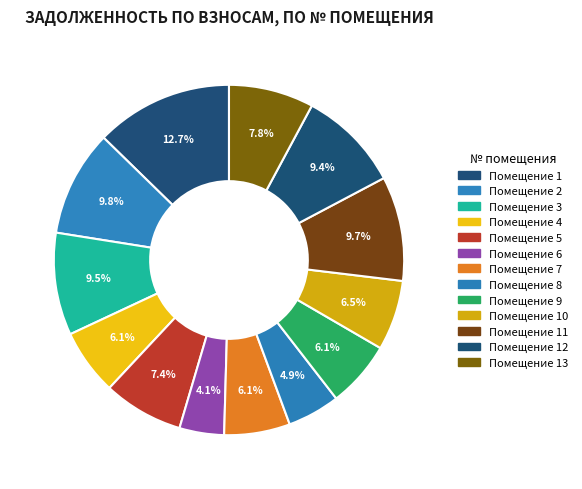

Count the number of slices in the pie.

13